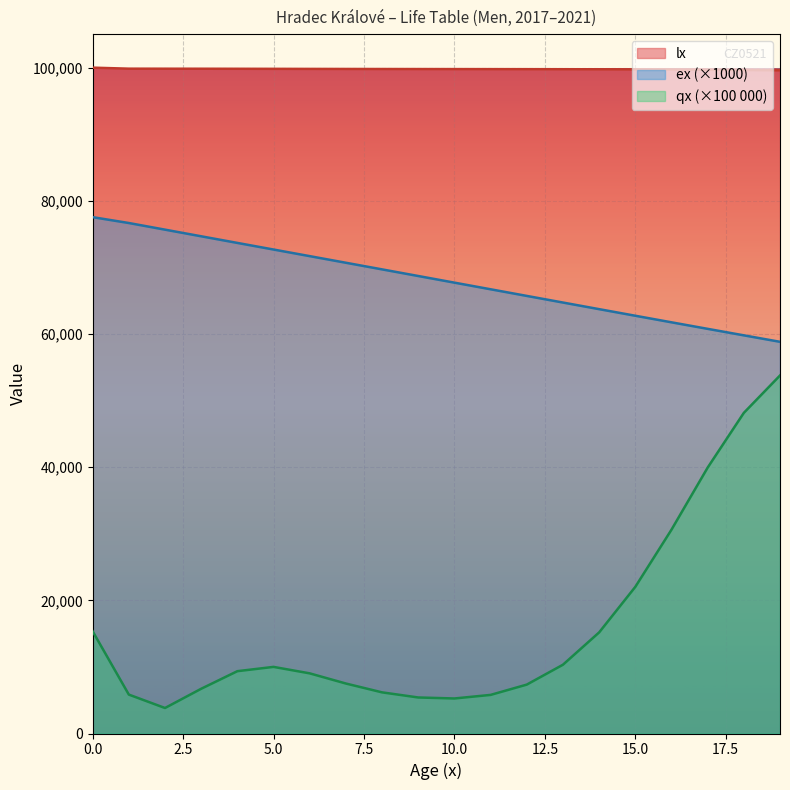

What are all the series names shown in the legend?

lx, ex (×1000), qx (×100 000)